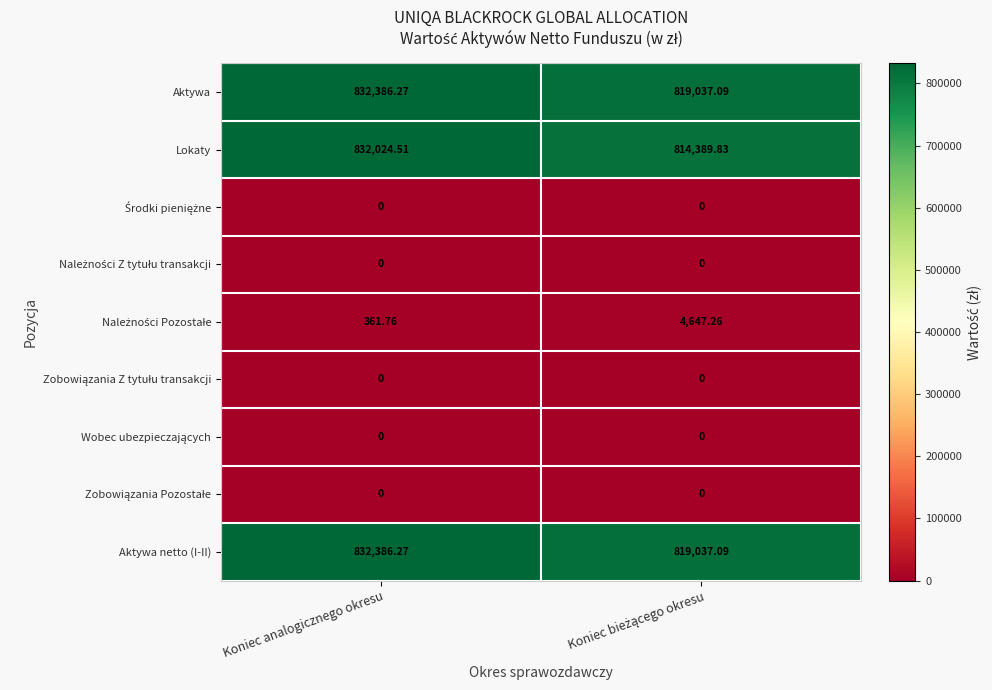

What is the difference between the highest and lowest values at Koniec analogicznego okresu?

832386.3